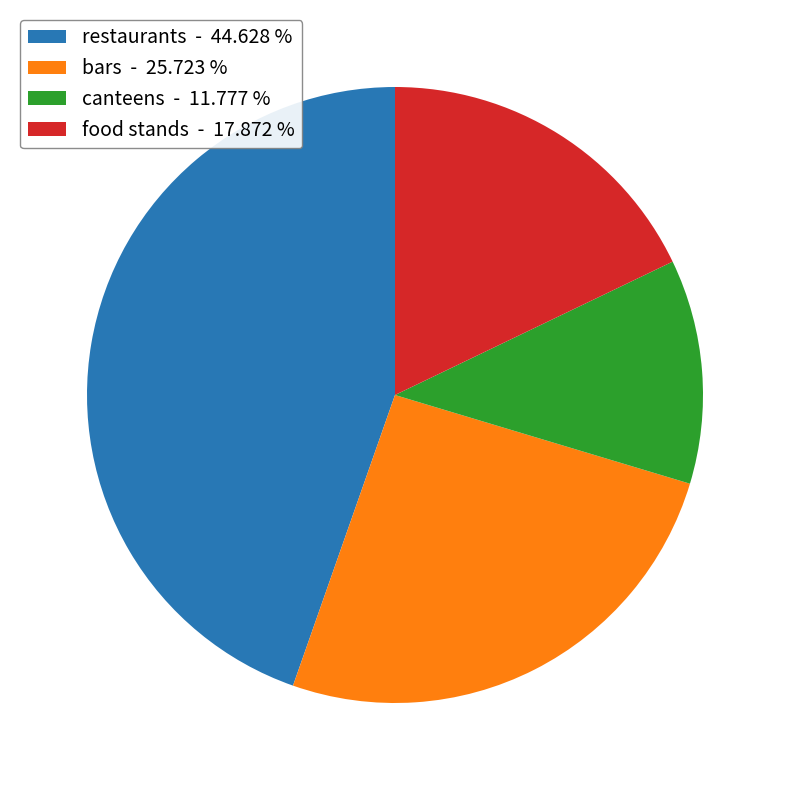

Combined, do bars and canteens account for over 50%?

No